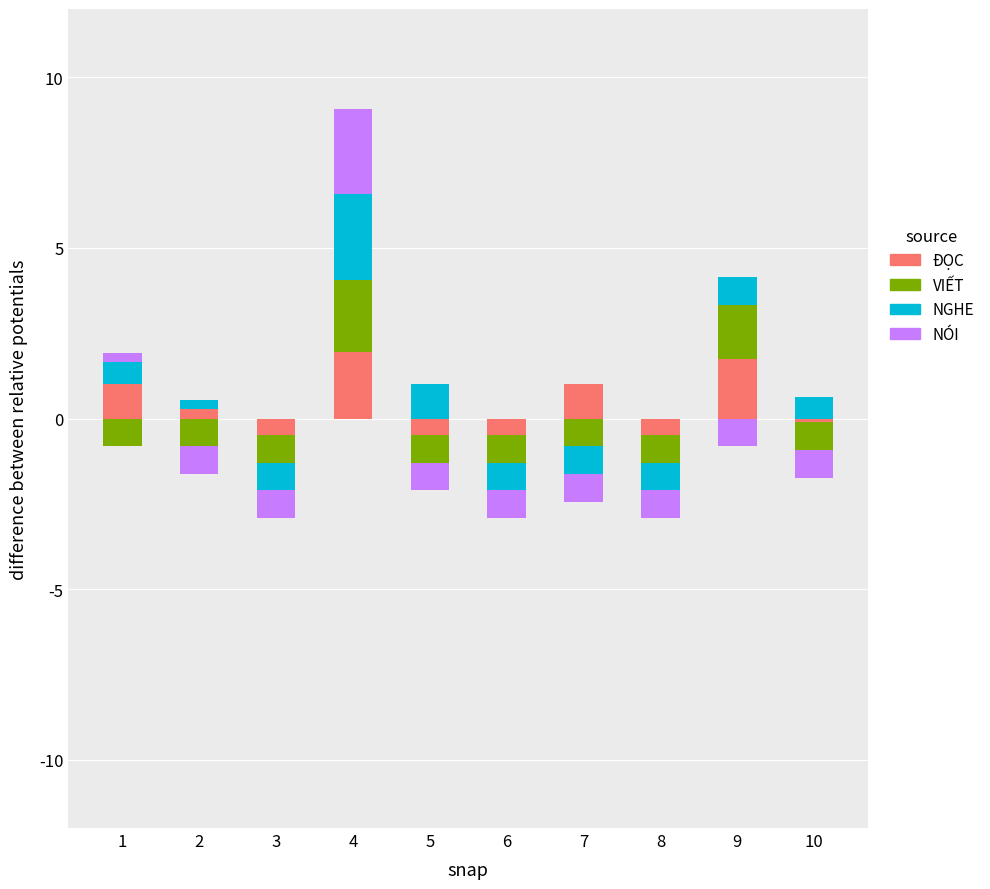

Which category has the highest value in the VIẾT series?

4